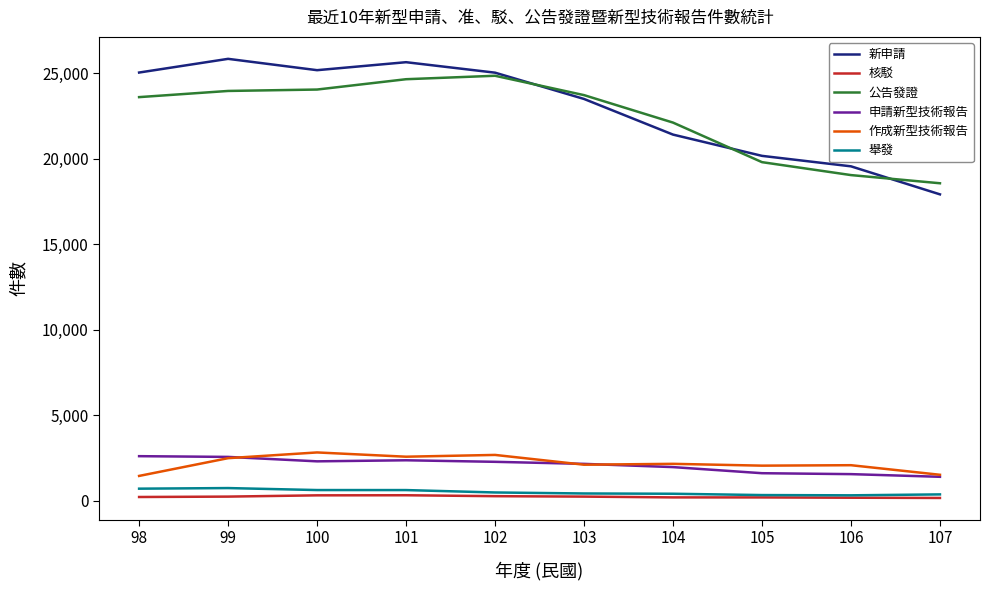

True or false: 作成新型技術報告 has a value of 1515 at 107.

True